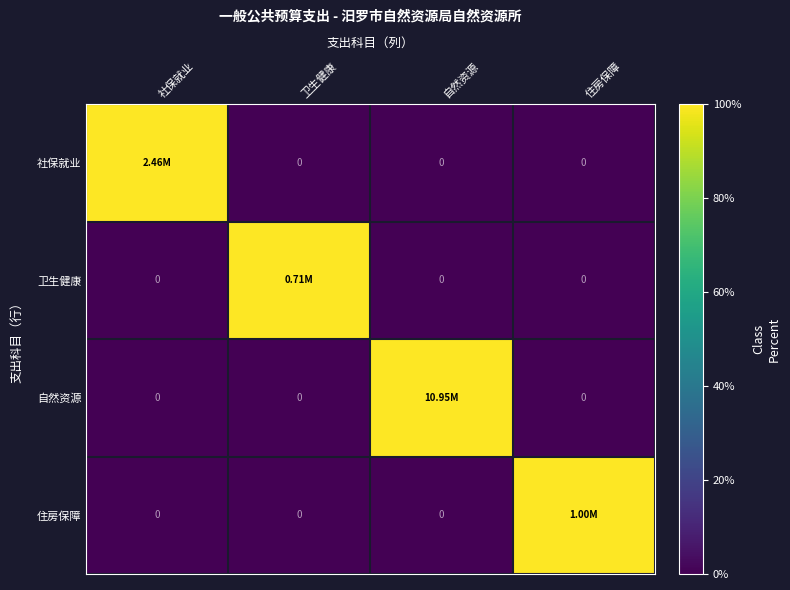

Count the number of data series in this chart.

4